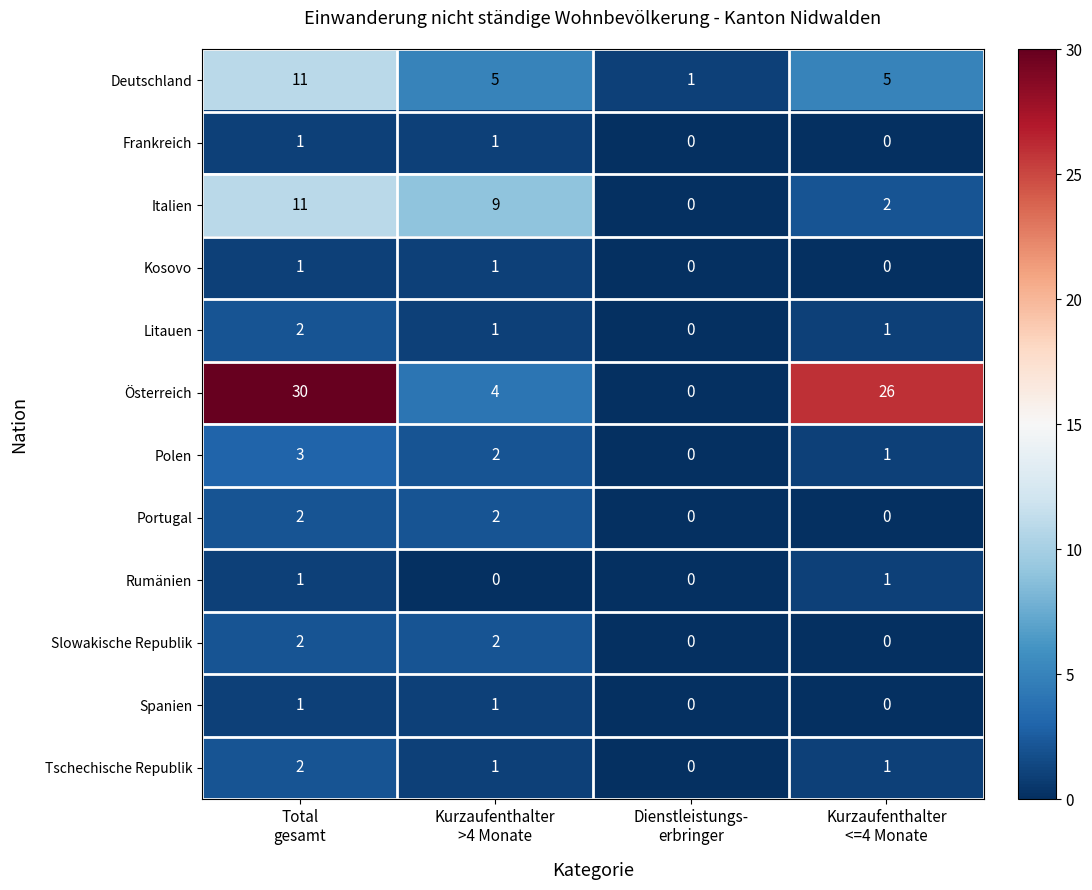

Which series has the widest spread of values?

Österreich